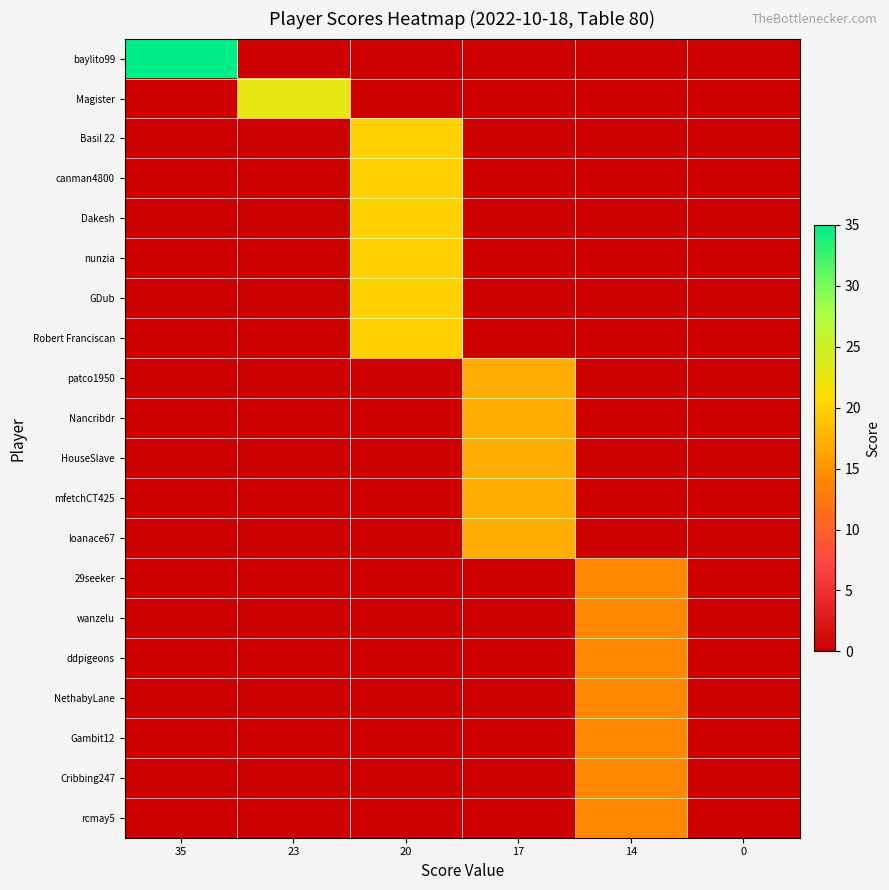

List the series in order of their peak value, highest first.

baylito99, Magister, Basil 22, canman4800, Dakesh, nunzia, GDub, Robert Franciscan, patco1950, Nancribdr, HouseSlave, mfetchCT425, loanace67, 29seeker, wanzelu, ddpigeons, NethabyLane, Gambit12, Cribbing247, rcmay5